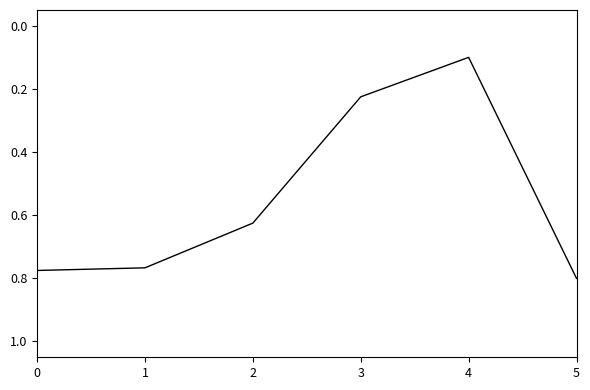

The value at 5 is 1.1. True or false?

False